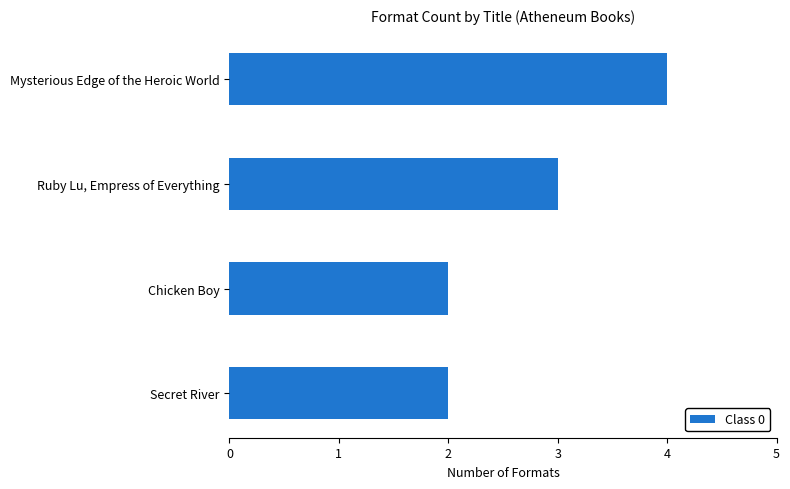

Count the values in the range 2 to 4.

4